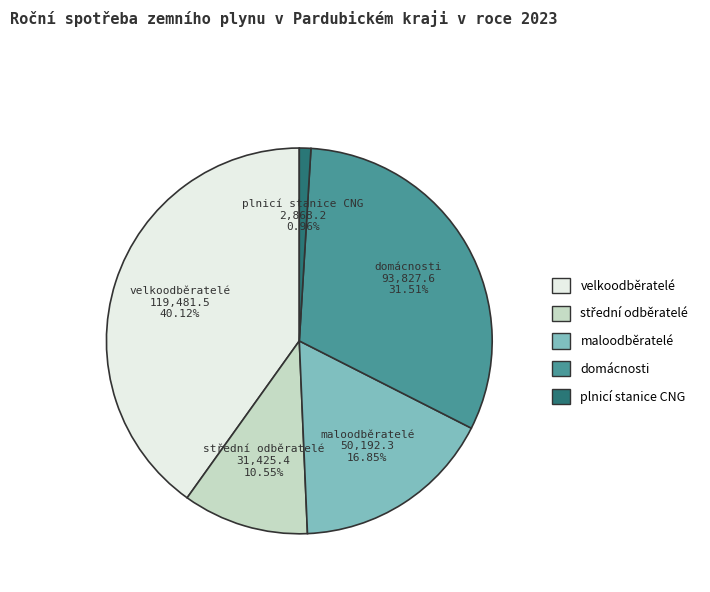

Between velkoodběratelé and domácnosti, which is larger?

velkoodběratelé